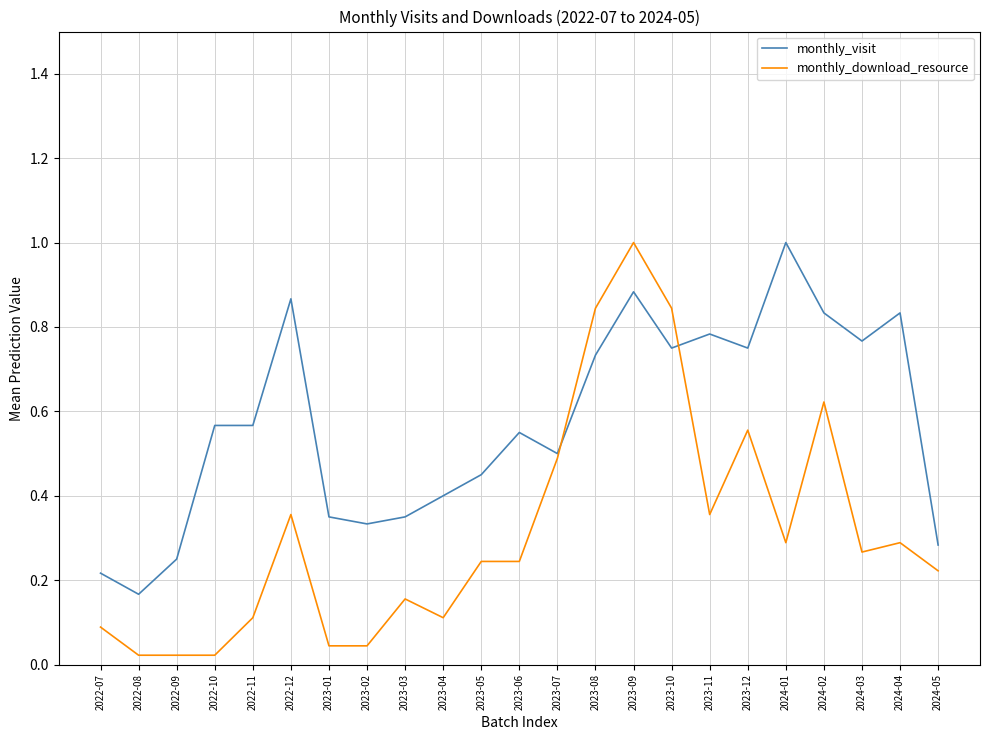

Rank the series by their average value, from lowest to highest.

monthly_download_resource, monthly_visit